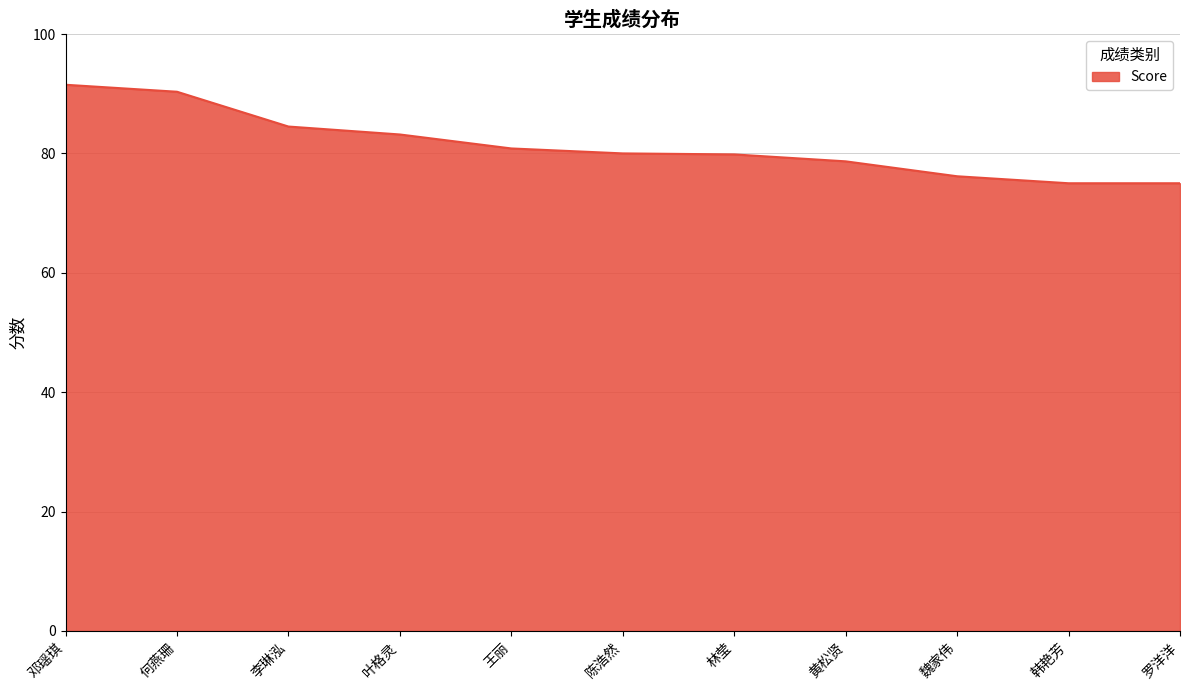

True or false: the data shows 91.5 at 邓瑶琪.

True